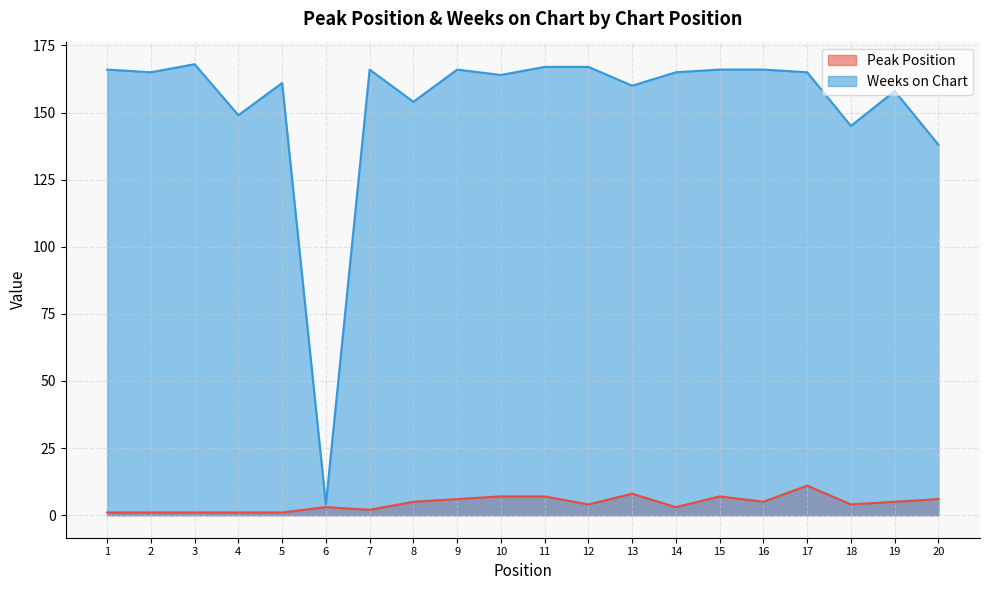

True or false: Peak Position and Weeks on Chart cross at least once.

False